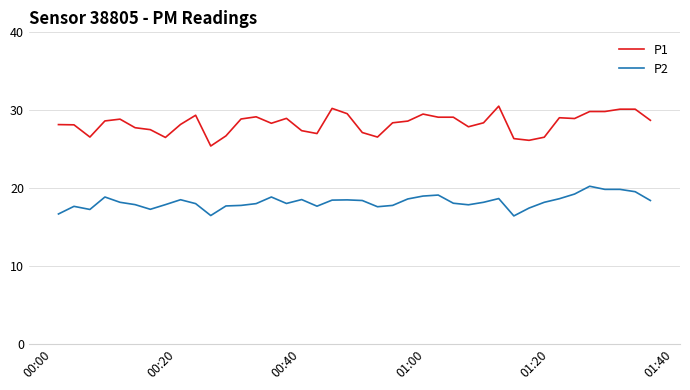

Which series has the widest spread of values?

P1